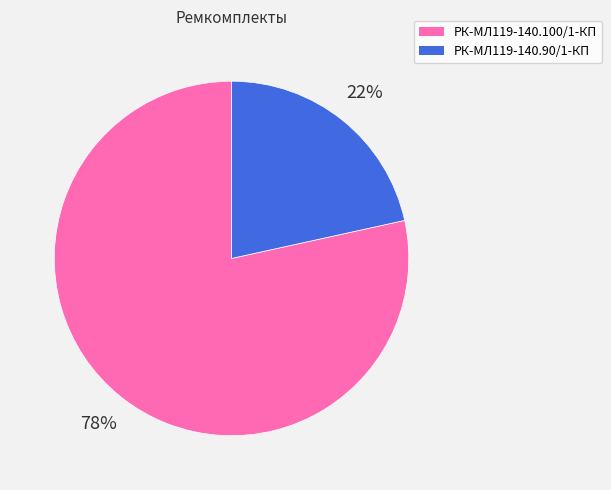

Between РК-МЛ119-140.100/1-КП and РК-МЛ119-140.90/1-КП, which is larger?

РК-МЛ119-140.100/1-КП